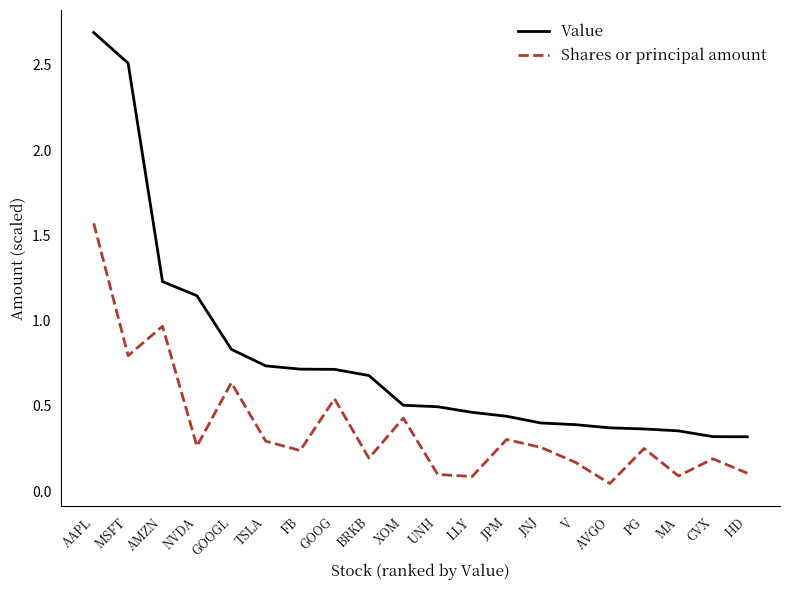

True or false: Shares or principal amount and Value intersect in this chart.

False